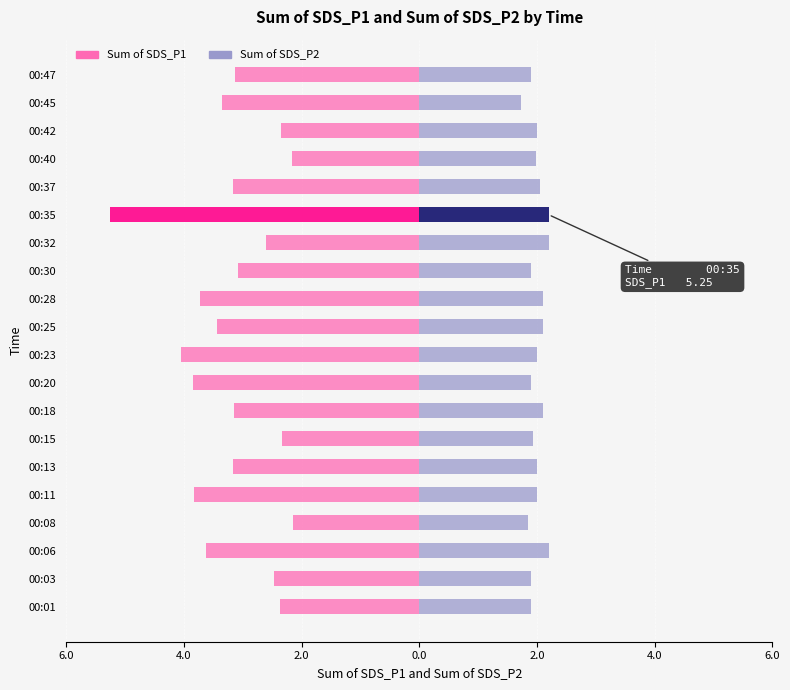

Reading left to right, extract all data points from this chart.

Sum of SDS_P1: -2.4	-2.5	-3.6	-2.1	-3.8	-3.2	-2.3	-3.1	-3.9	-4.0	-3.4	-3.7	-3.1	-2.6	-5.2	-3.2	-2.2	-2.4	-3.4	-3.1
Sum of SDS_P2: 1.9	1.9	2.2	1.9	2.0	2.0	1.9	2.1	1.9	2.0	2.1	2.1	1.9	2.2	2.2	2.0	2.0	2.0	1.7	1.9